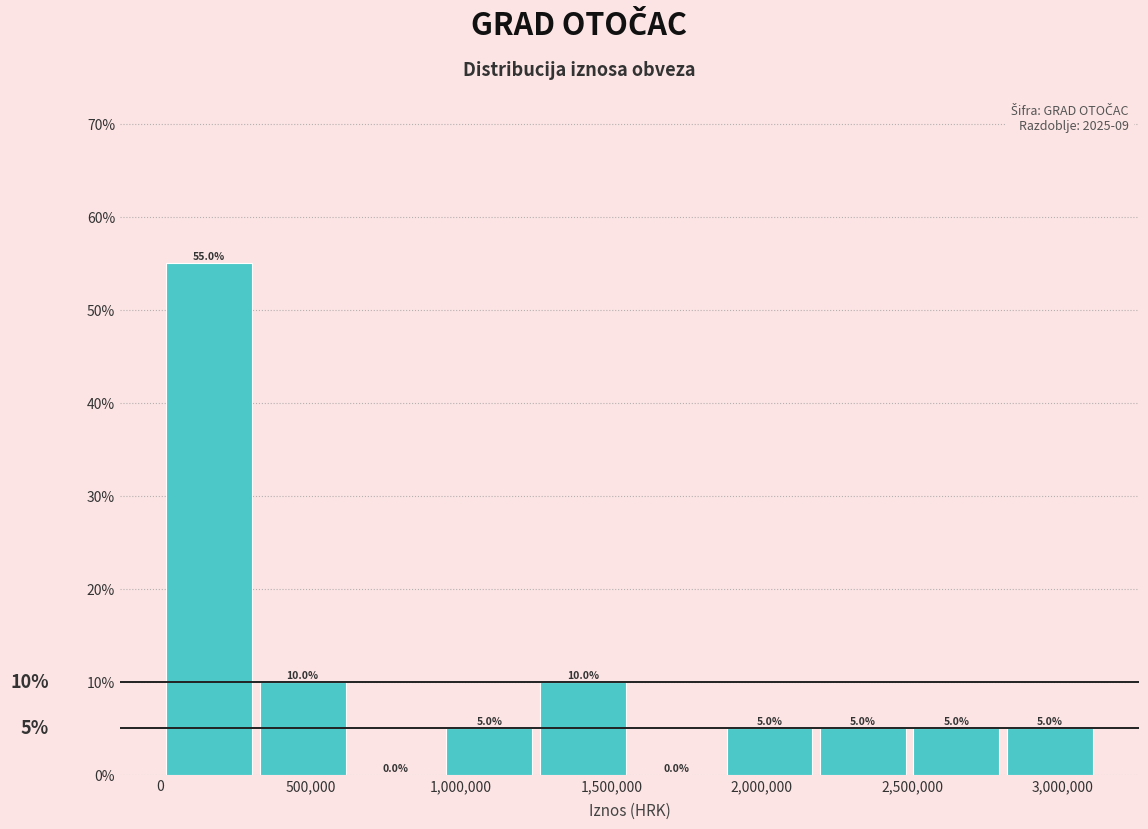

Reading left to right, list every bar in this chart as the range it spans on the x-axis followed by its height. The bar edges are not printed on the chart, so give them approximately, as read against the axis.

0 to 300000: 55.0
300000 to 650000: 10.0
650000 to 950000: 0.0
950000 to 1250000: 5.0
1250000 to 1550000: 10.0
1550000 to 1850000: 0.0
1850000 to 2200000: 5.0
2200000 to 2500000: 5.0
2500000 to 2800000: 5.0
2800000 to 3100000: 5.0